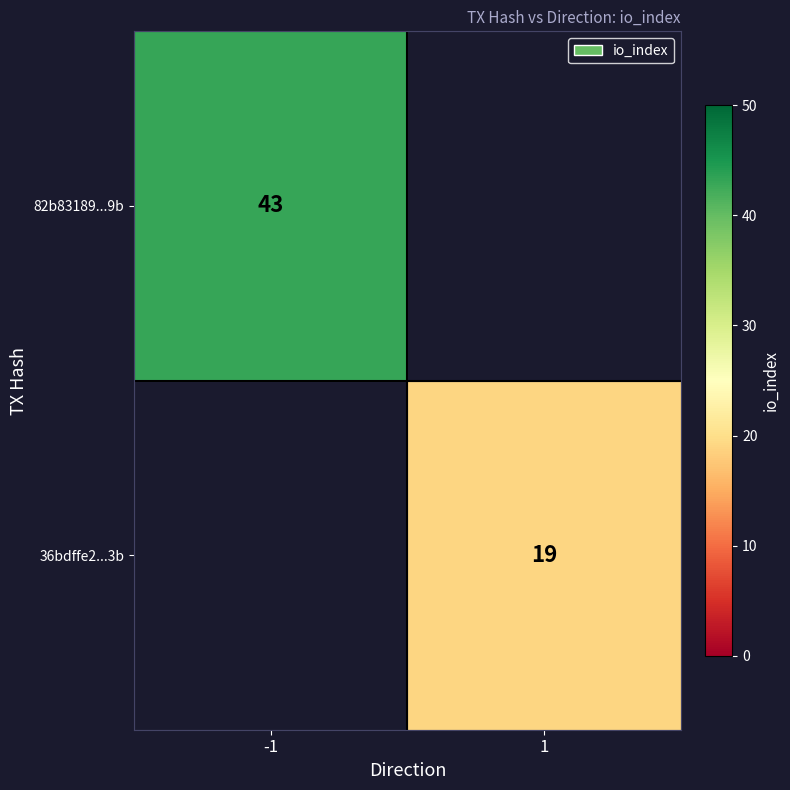

Is the value of 82b83189...9b at -1 greater than the value of 36bdffe2...3b at 1?

Yes